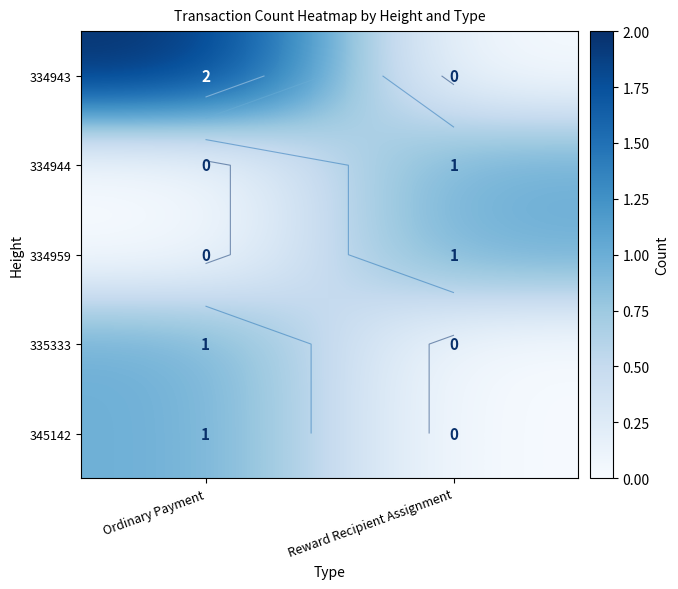

What is the difference between the 345142 values at Ordinary Payment and Reward Recipient Assignment?

1